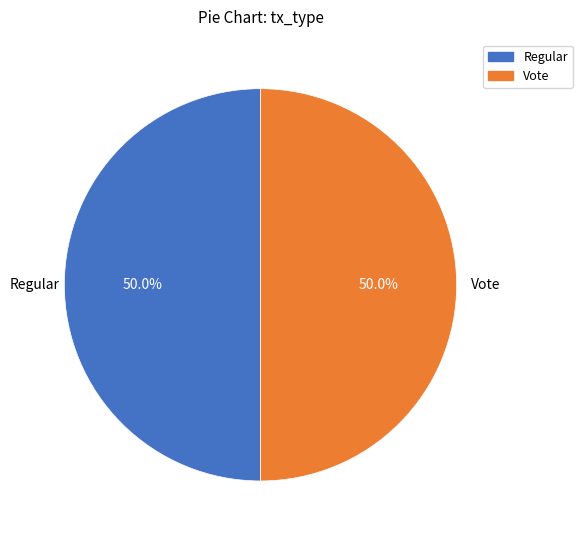

True or false: Regular accounts for 45% of the total.

False